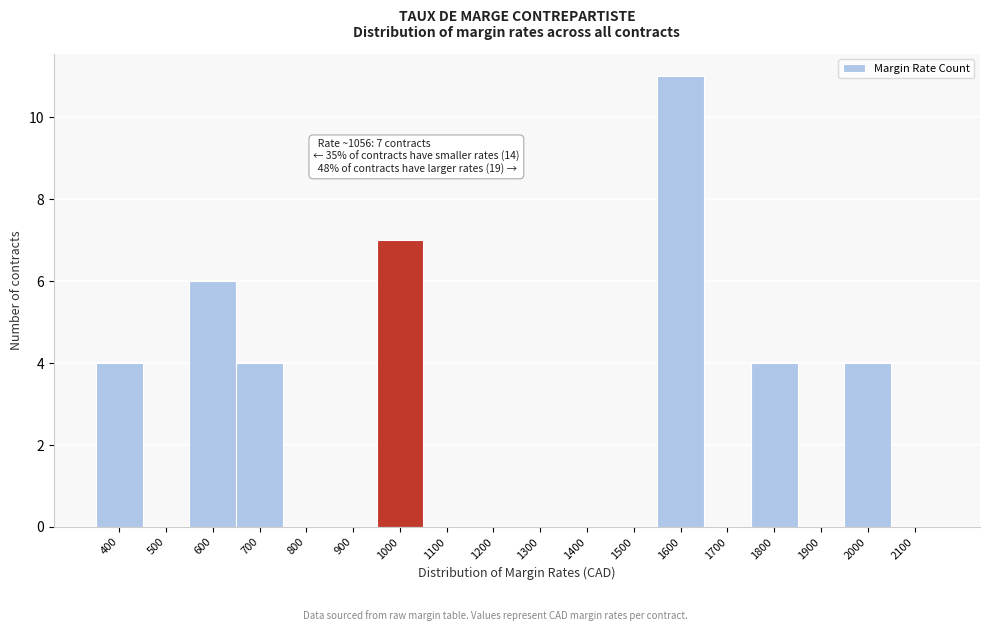

Reading left to right, what are all the values shown in this chart?

400=4	500=0	600=6	700=4	800=0	900=0	1000=7	1100=0	1200=0	1300=0	1400=0	1500=0	1600=11	1700=0	1800=4	1900=0	2000=4	2100=0